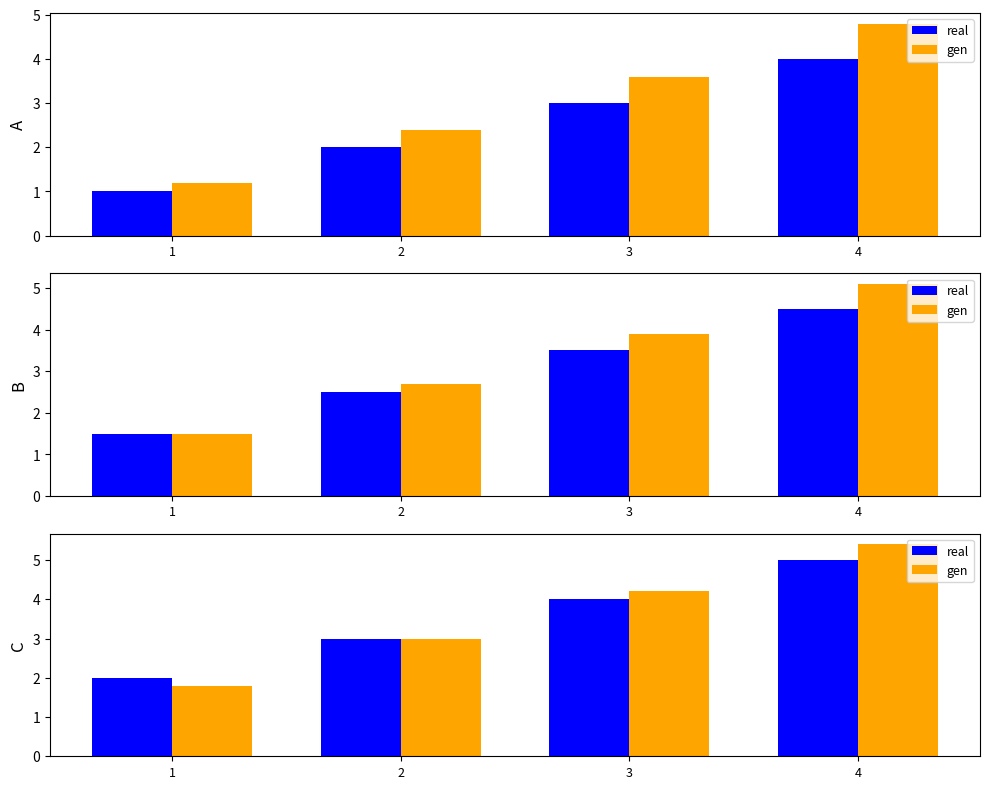

Rank the categories by gen value from lowest to highest.

1, 2, 3, 4